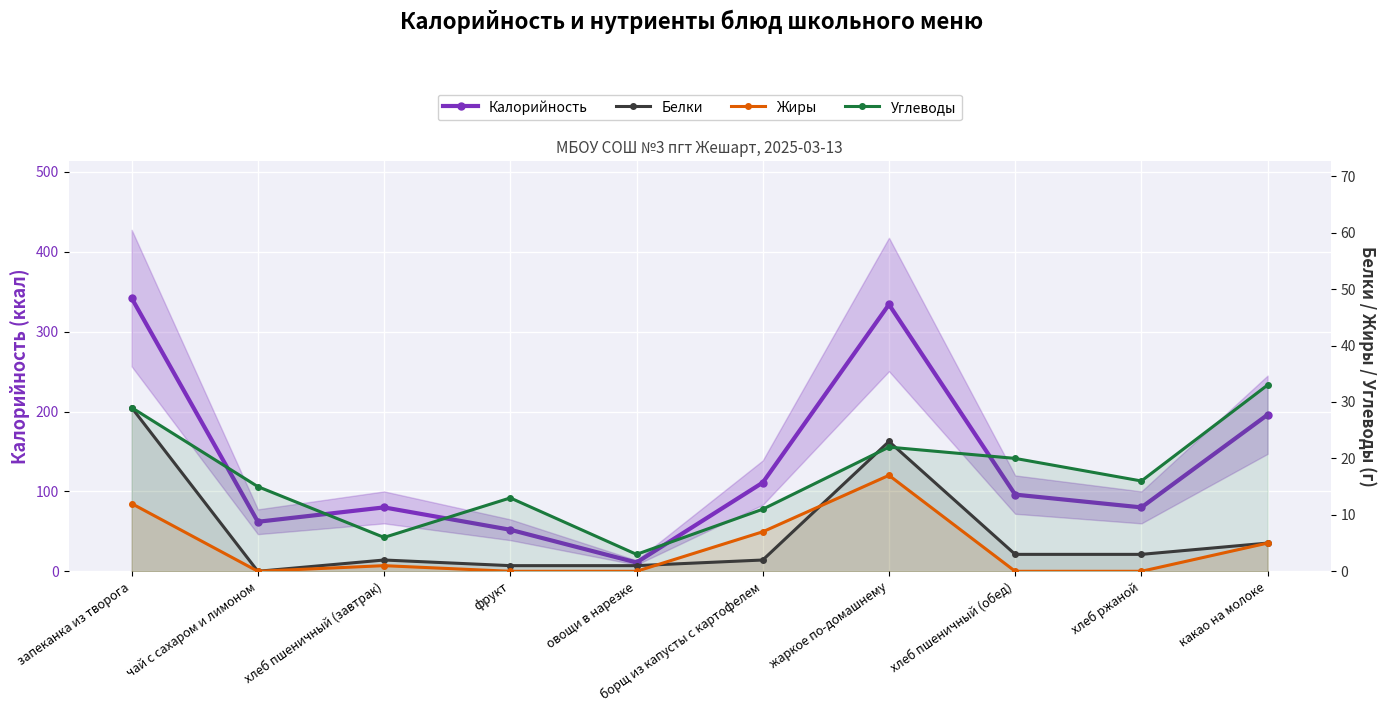

Reading right to left, extract all data points from this chart.

Калорийность: какао на молоке=196	хлеб ржаной=80	хлеб пшеничный (обед)=96	жаркое по-домашнему=334	борщ из капусты с картофелем=111	овощи в нарезке=11	фрукт=52	хлеб пшеничный (завтрак)=80	чай с сахаром и лимоном=62	запеканка из творога=342
Белки: какао на молоке=5	хлеб ржаной=3	хлеб пшеничный (обед)=3	жаркое по-домашнему=23	борщ из капусты с картофелем=2	овощи в нарезке=1	фрукт=1	хлеб пшеничный (завтрак)=2	чай с сахаром и лимоном=0	запеканка из творога=29
Жиры: какао на молоке=5	хлеб ржаной=0	хлеб пшеничный (обед)=0	жаркое по-домашнему=17	борщ из капусты с картофелем=7	овощи в нарезке=0	фрукт=0	хлеб пшеничный (завтрак)=1	чай с сахаром и лимоном=0	запеканка из творога=12
Углеводы: какао на молоке=33	хлеб ржаной=16	хлеб пшеничный (обед)=20	жаркое по-домашнему=22	борщ из капусты с картофелем=11	овощи в нарезке=3	фрукт=13	хлеб пшеничный (завтрак)=6	чай с сахаром и лимоном=15	запеканка из творога=29